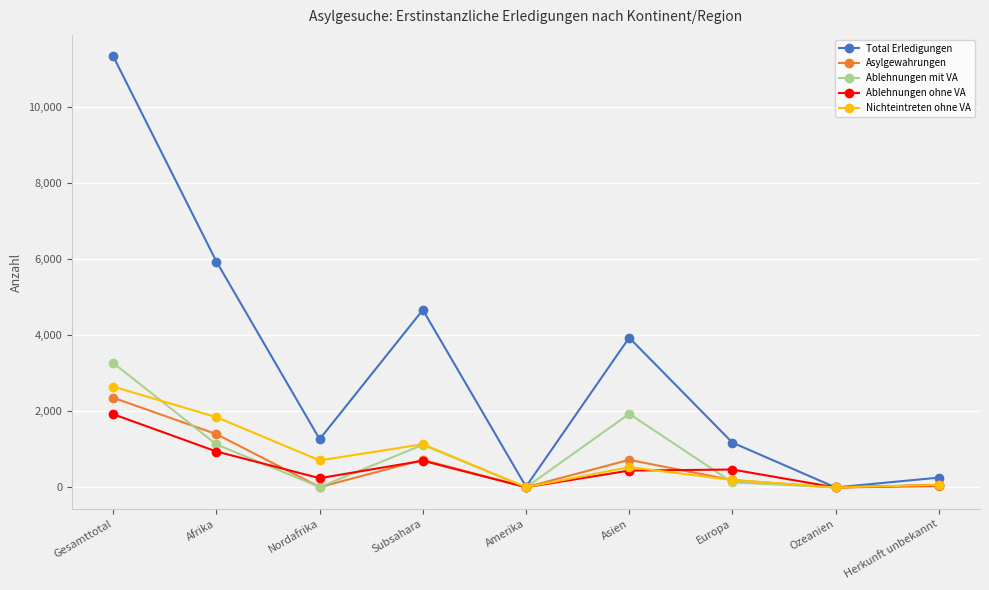

Which series has the largest total across all categories?

Total Erledigungen